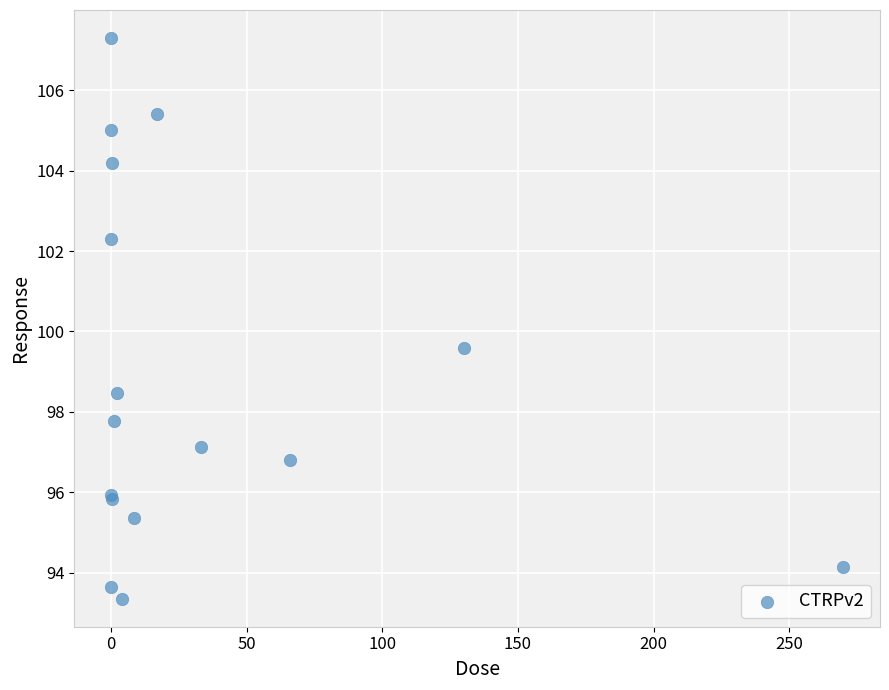

What Y value in the scatter plot is closest to 100?

99.6